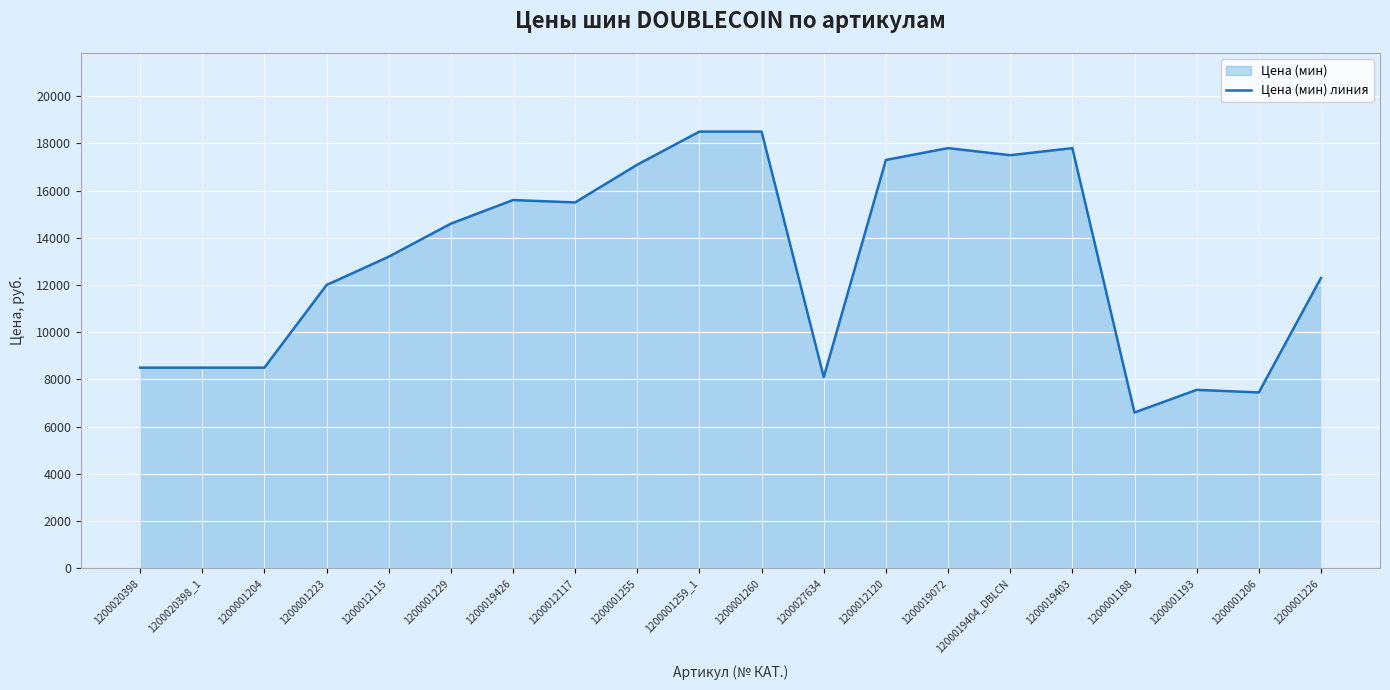

At which category does the chart reach its minimum across all series?

1200001188